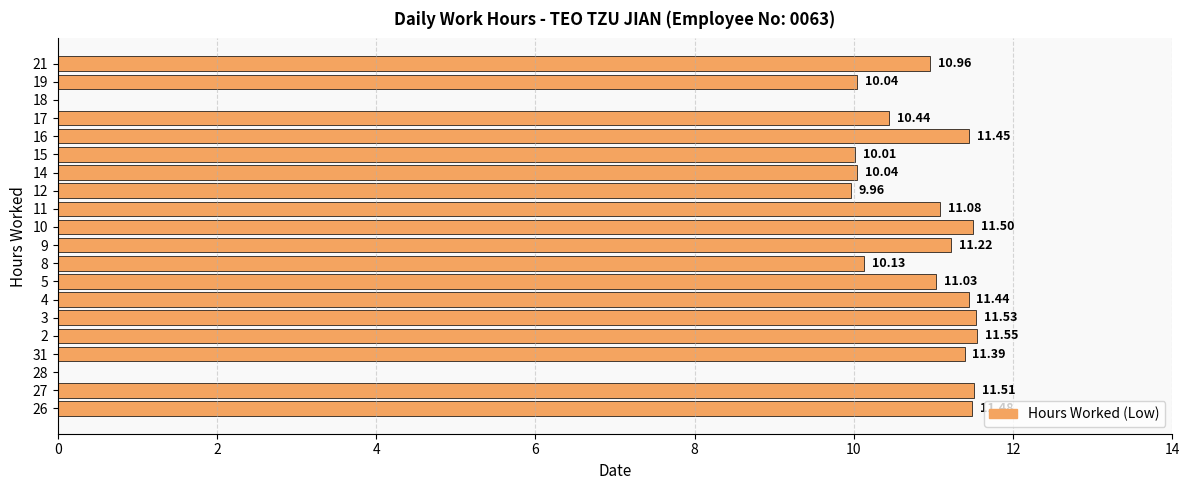

Approximately how many times larger is the value at 4 compared to 2?

1.0